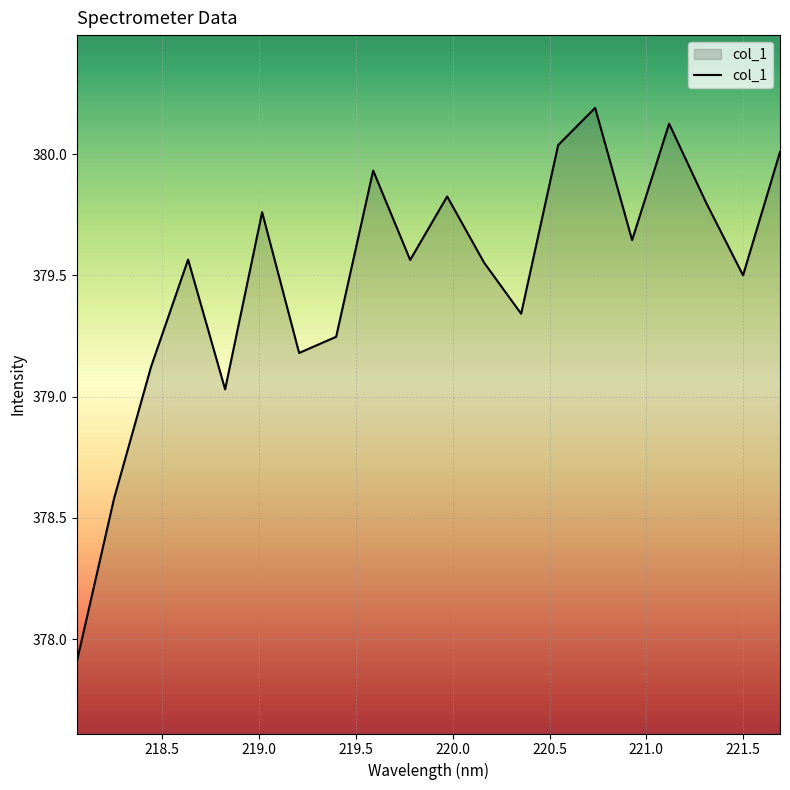

What is the minimum value shown in the chart?

377.9